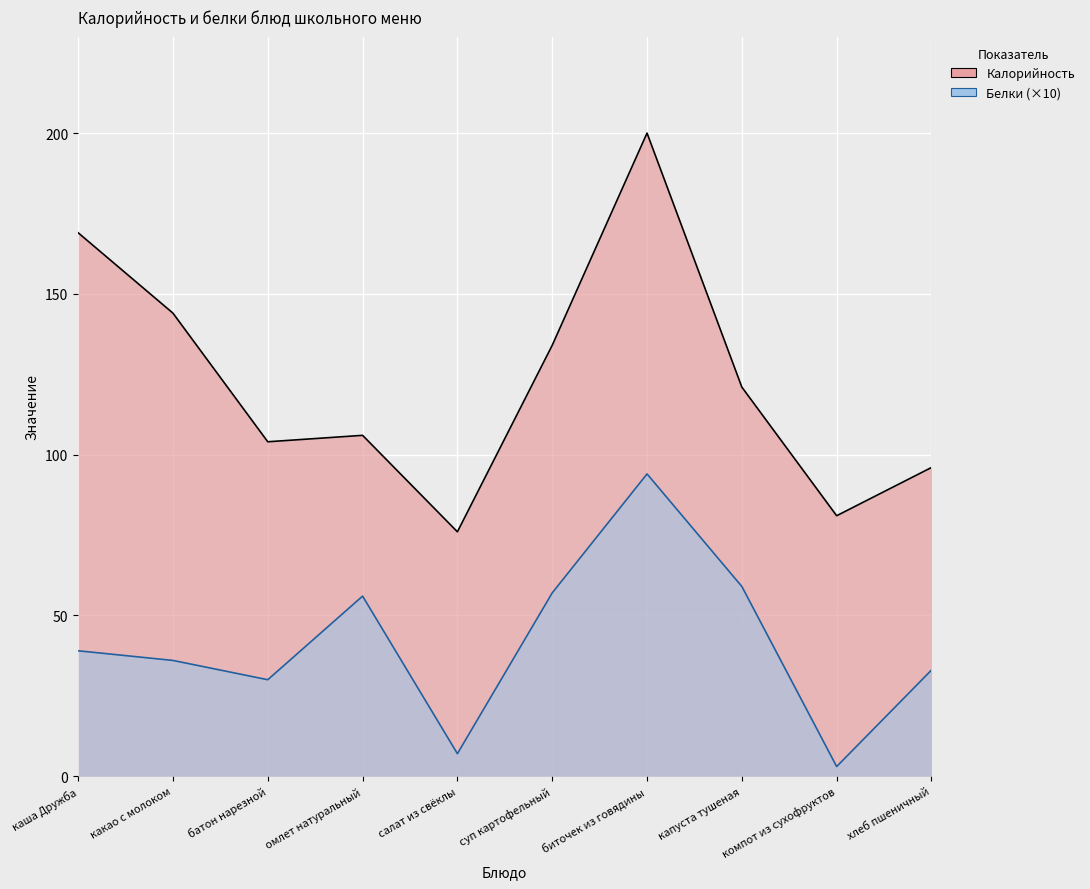

How many categories are shown in the chart?

10